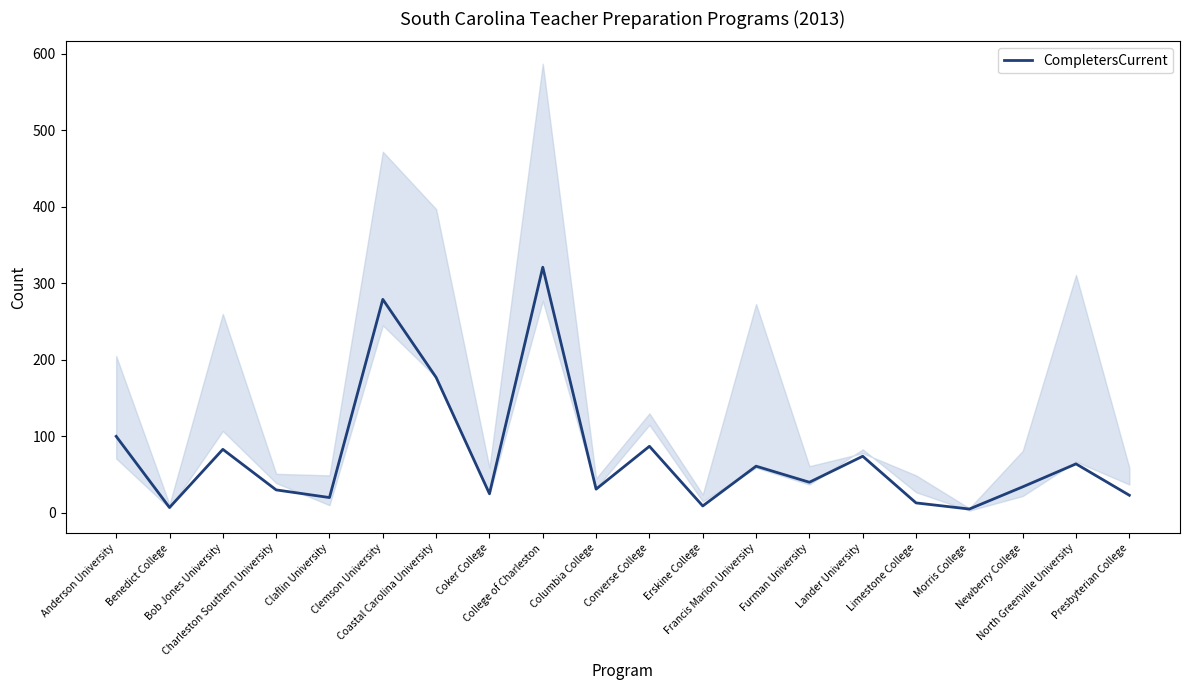

Reading right to left, list all the values displayed in this chart.

23	64	34	5	13	74	40	61	9	87	31	321	25	177	279	20	30	83	7	100